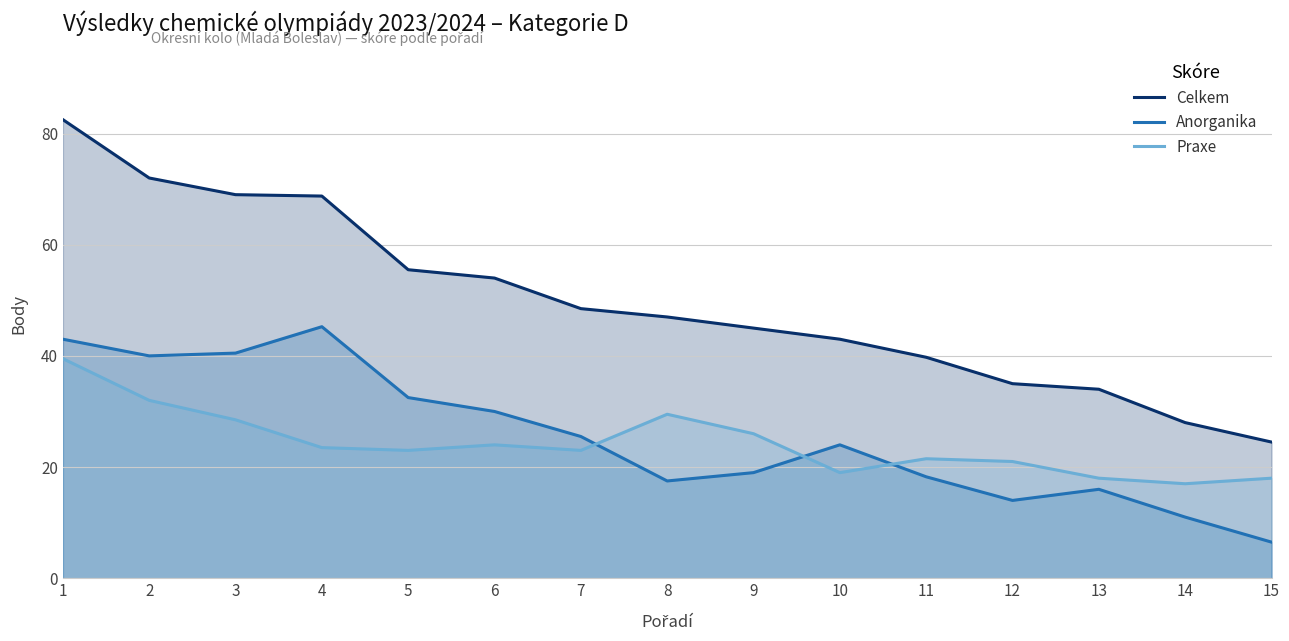

Where is Anorganika nearest to the value 25?

7